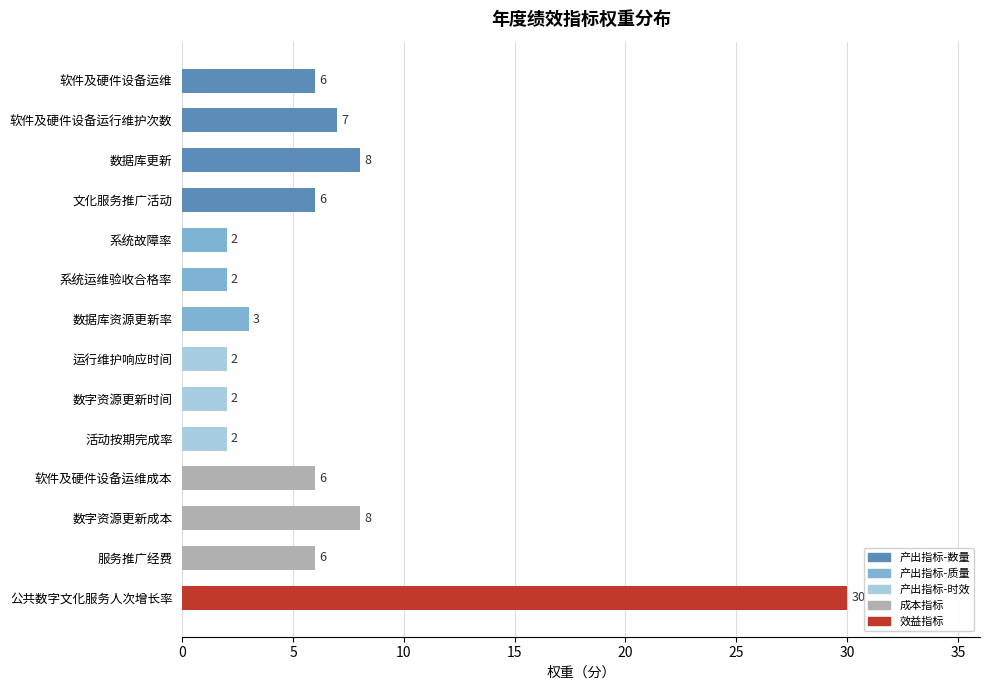

Which has a higher value, 软件及硬件设备运维 or 运行维护响应时间?

软件及硬件设备运维